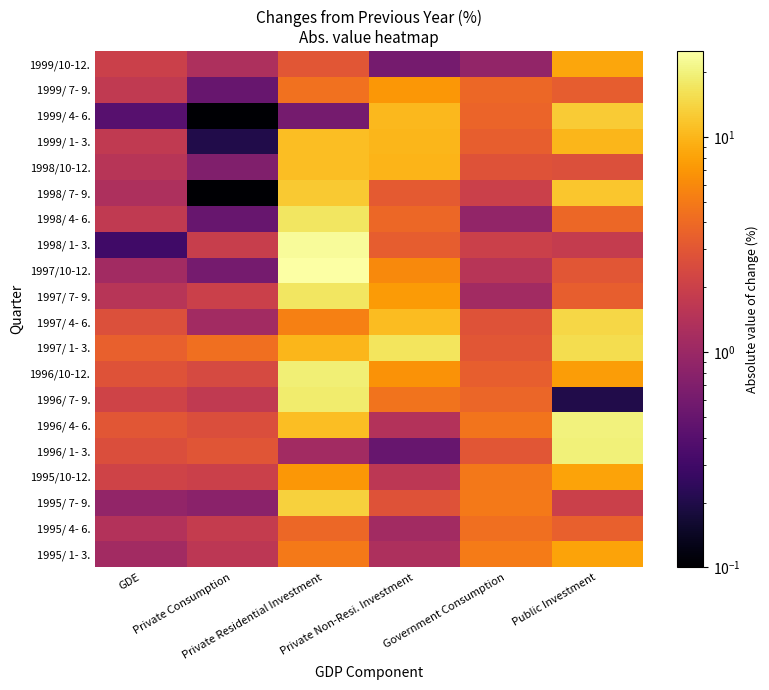

Is the value of 1995/ 7- 9. at Government Consumption greater than the value of 1998/10-12. at Private Consumption?

Yes